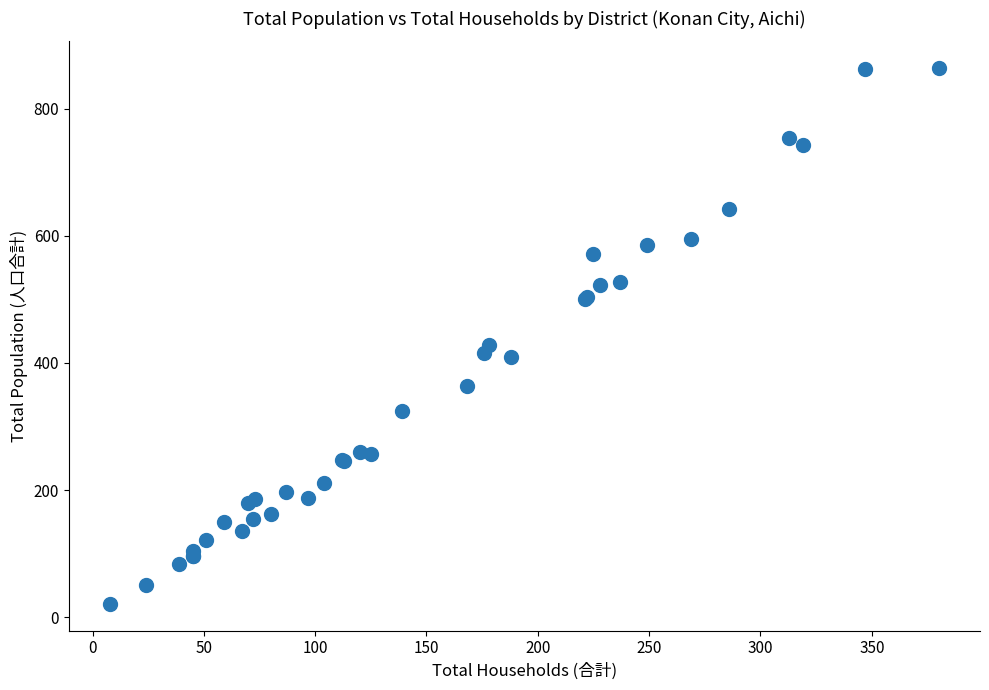

What Y value in the scatter plot is closest to 442?

429